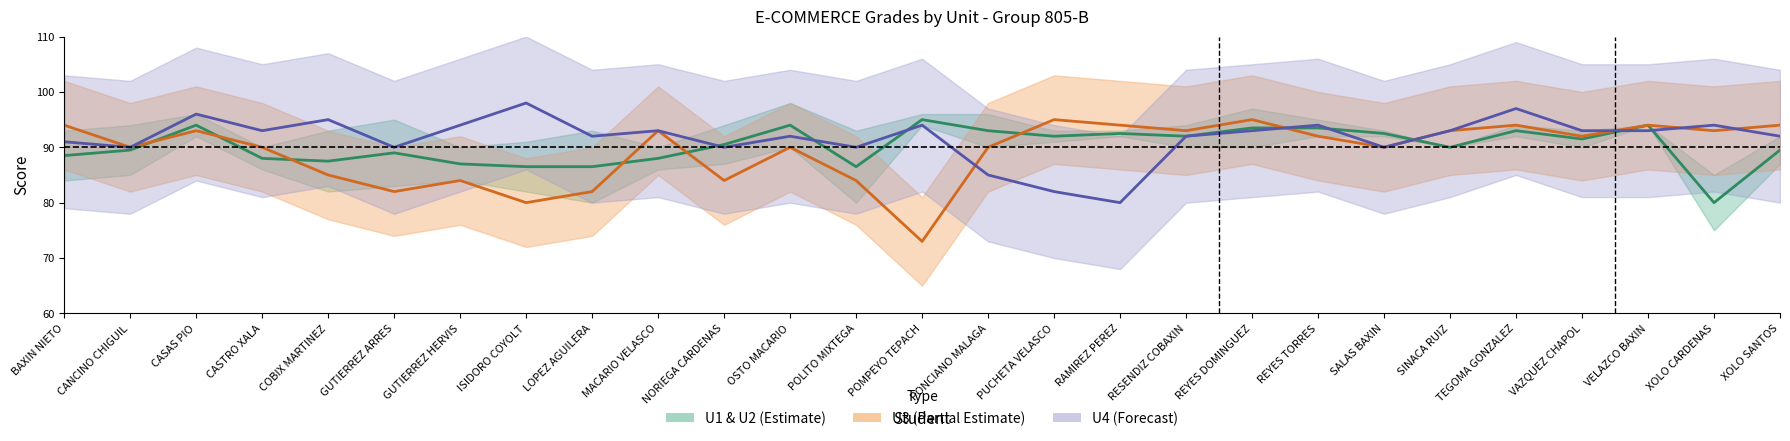

The value of U4 (Forecast) at PONCIANO MALAGA is 45.7. True or false?

False